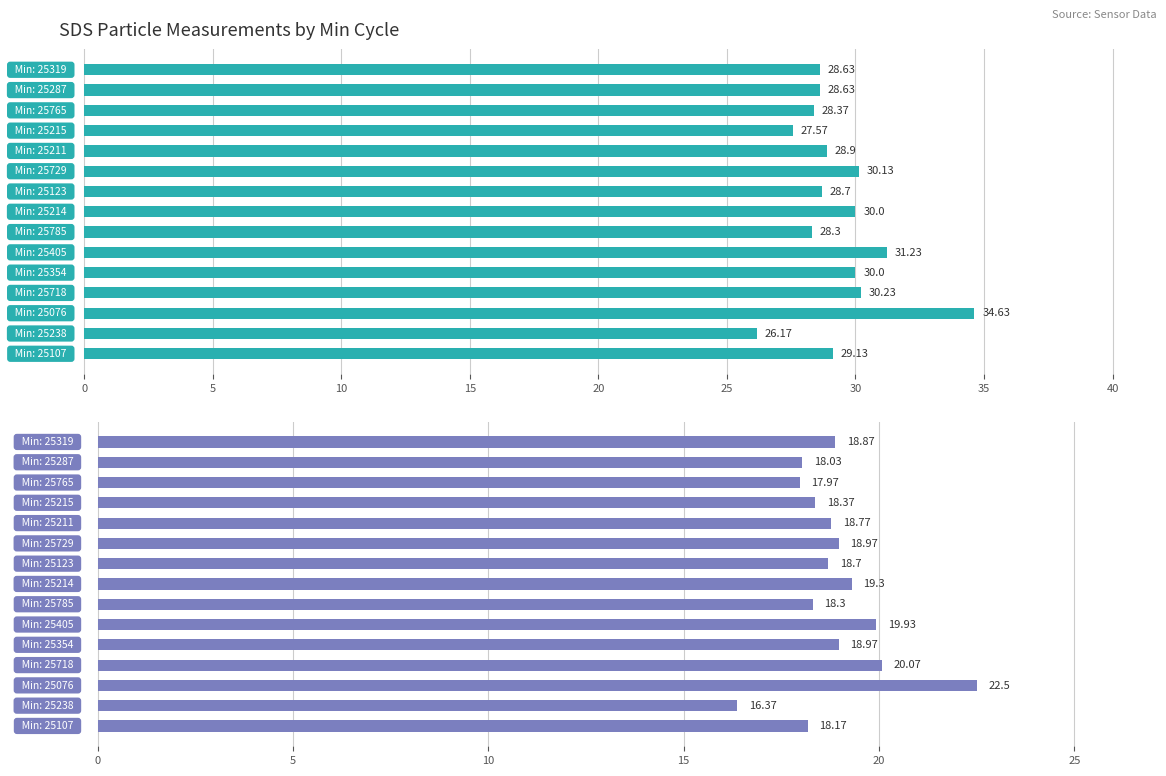

True or false: SDS_P2 has a value of 12.8 at 30.

False